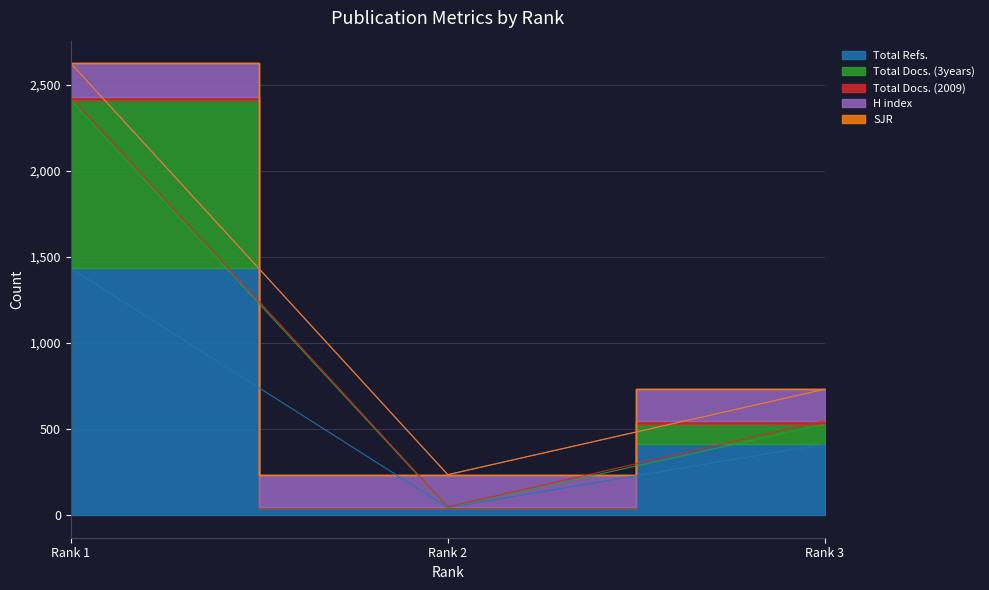

Rank the series at Rank 2 from lowest to highest value.

Total Docs. (3years), SJR, Total Docs. (2009), Total Refs., H index